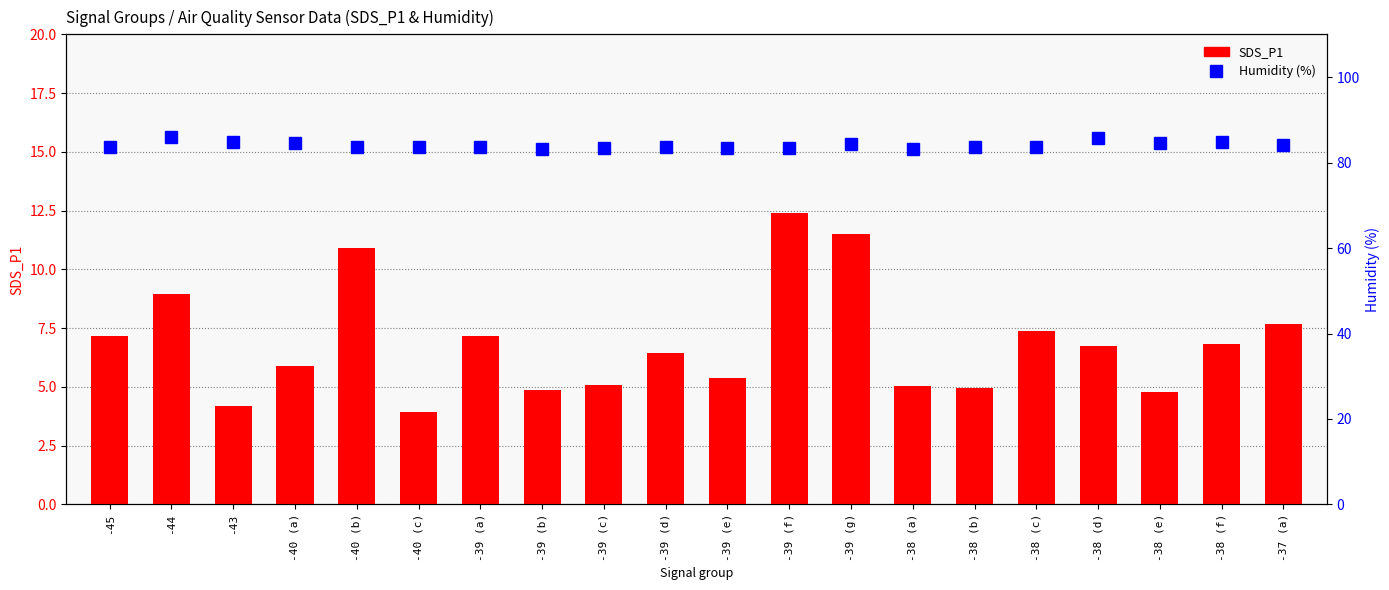

What is the minimum value for SDS_P1?

4.0